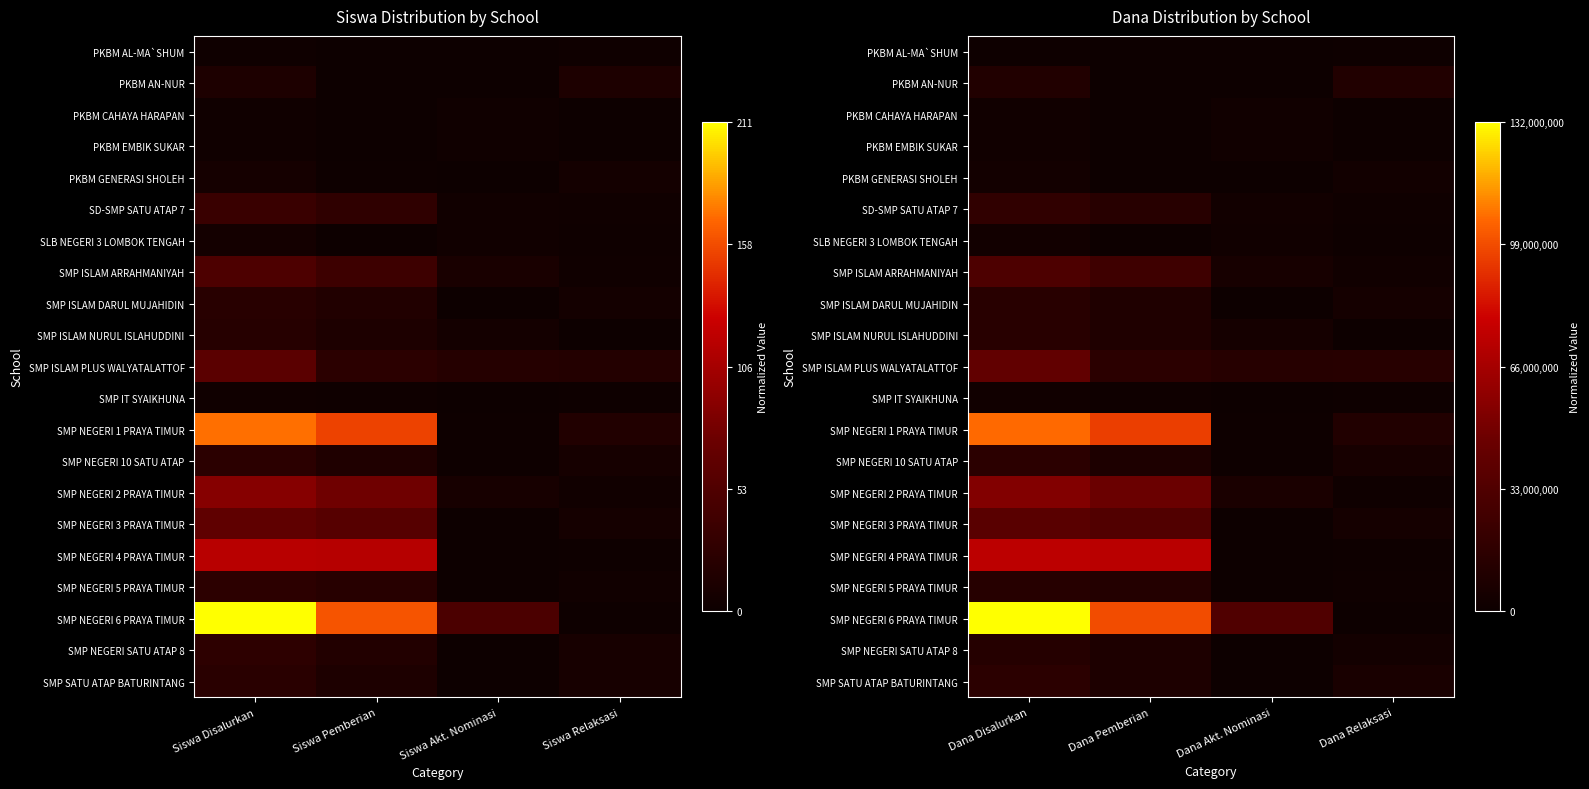

At which category is the sum across all series the highest?

Dana Disalurkan